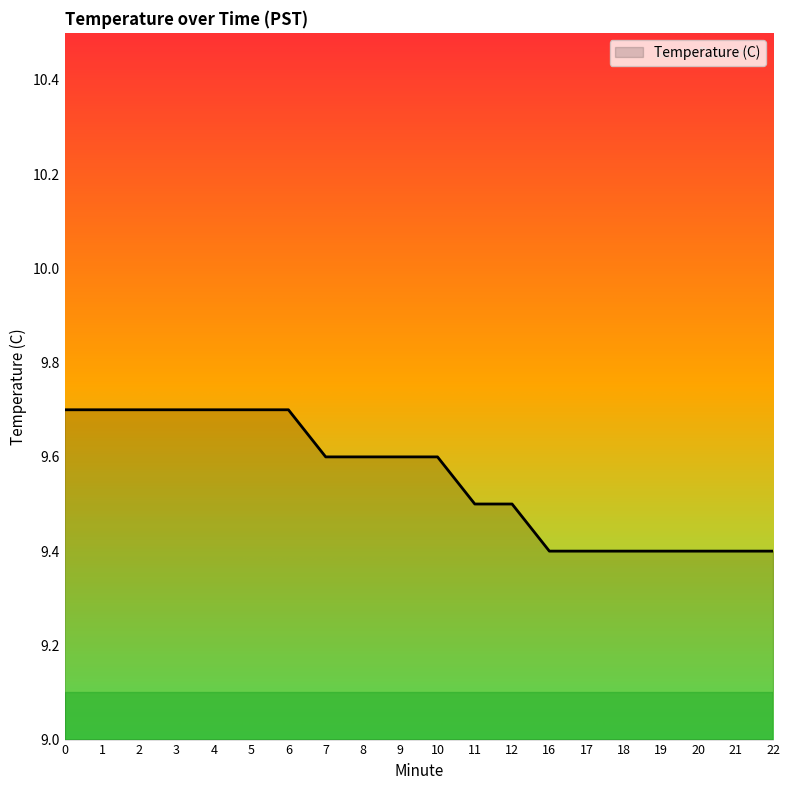

The value at 9 is 3.8. True or false?

False